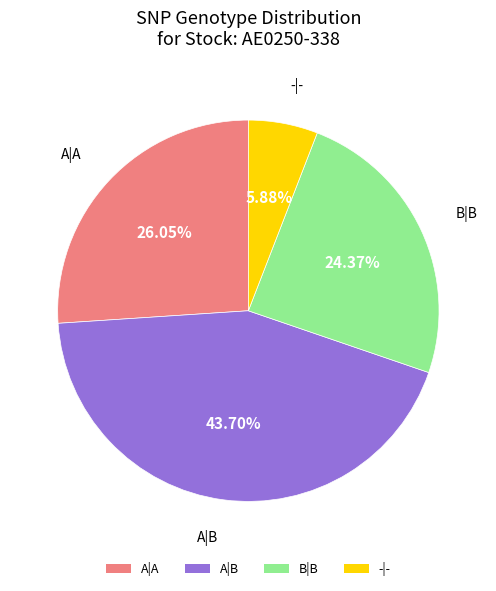

Between -|- and B|B, which is larger?

B|B